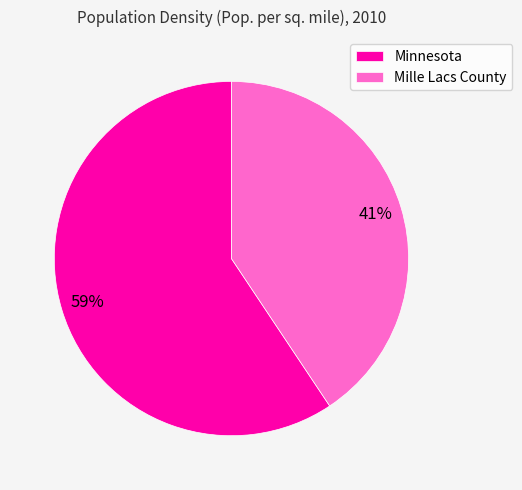

How many slices are in this pie chart?

2